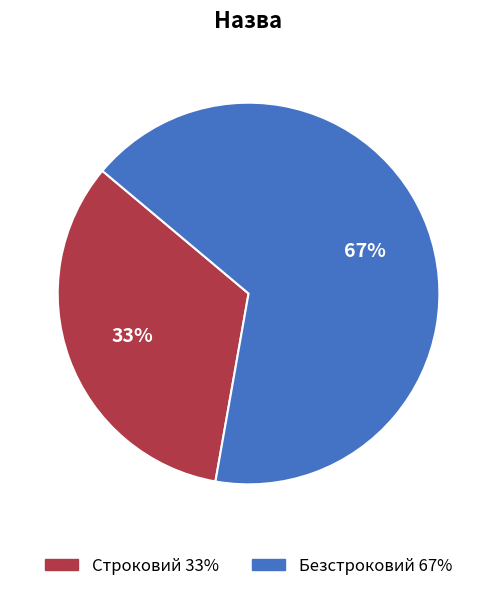

To the nearest percent, what is the average slice percentage?

50%